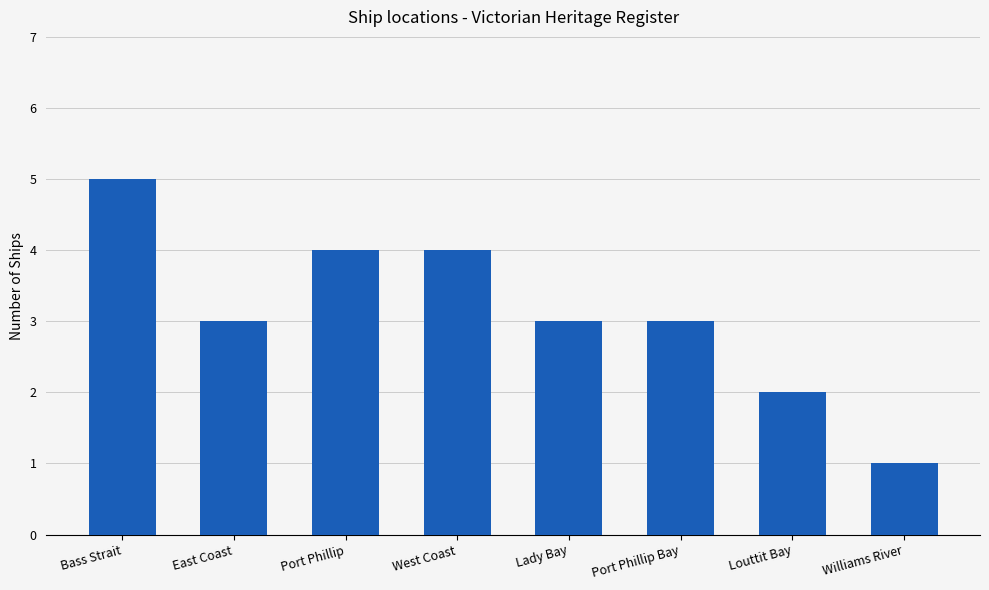

How many bars are there in total?

8